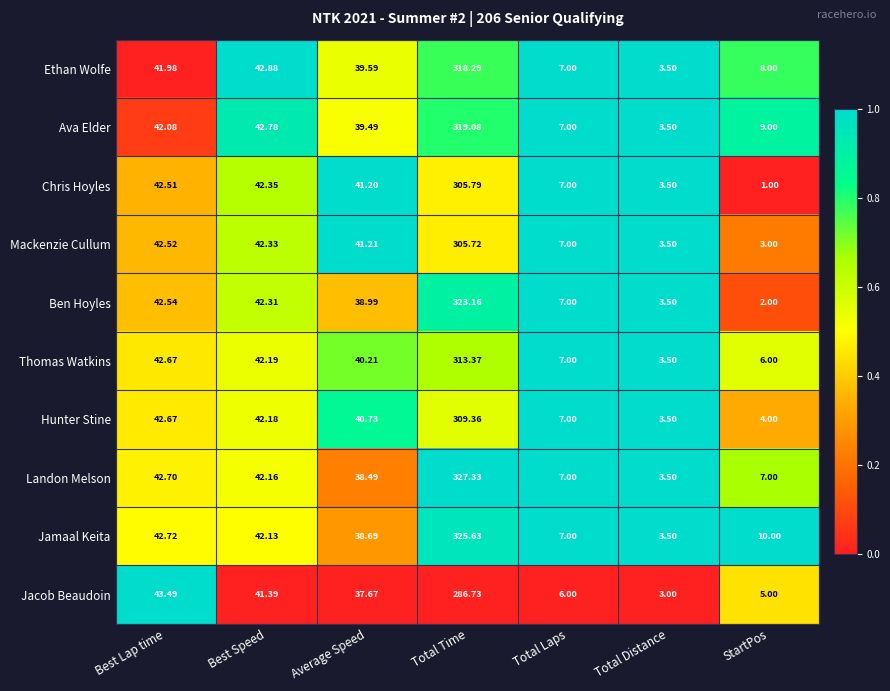

What is the spread (max minus min) of values at StartPos?

9.0